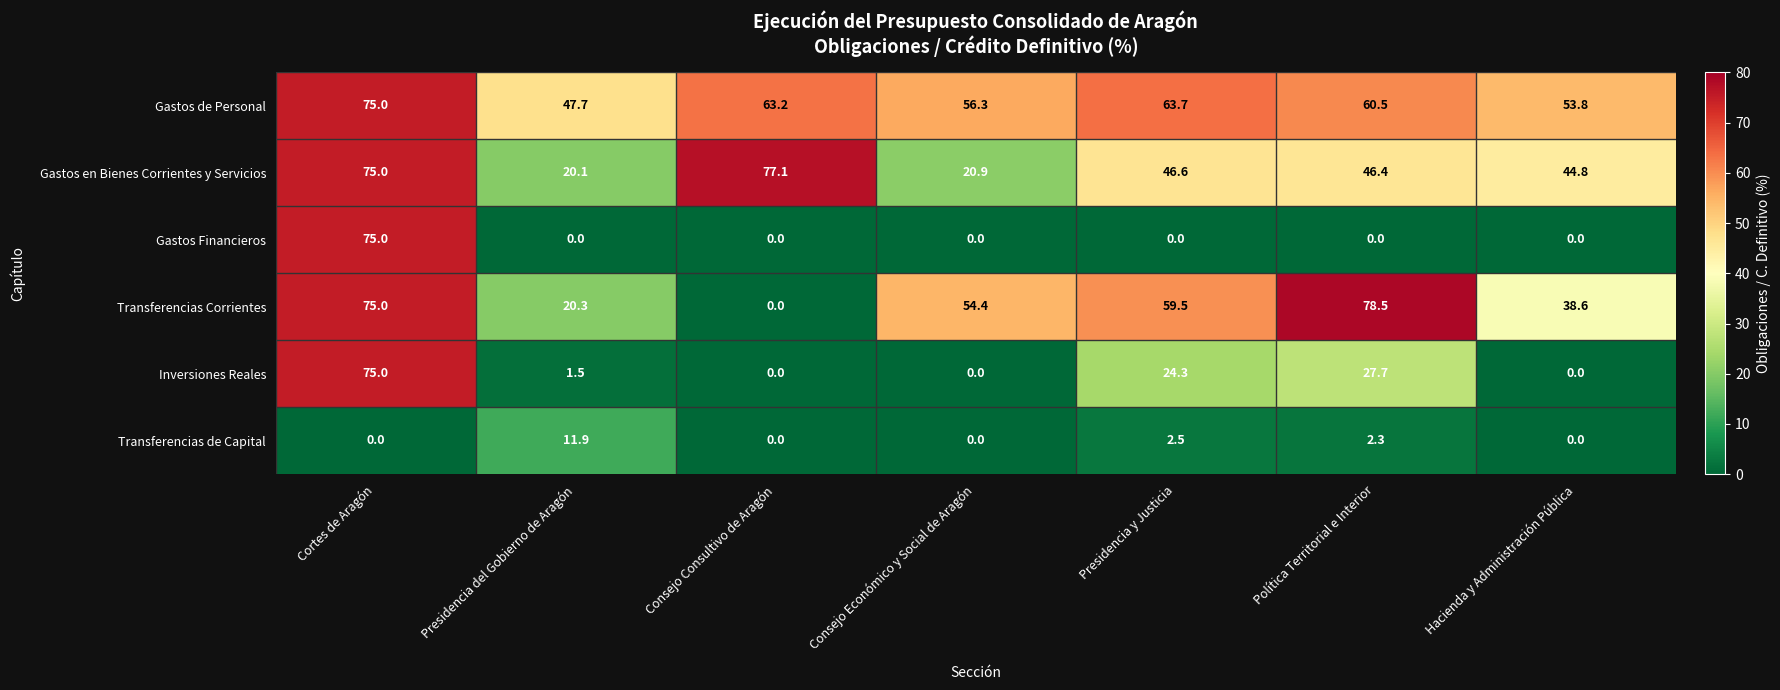

Between Consejo Consultivo de Aragón and Política Territorial e Interior, which series saw the biggest shift?

Transferencias Corrientes